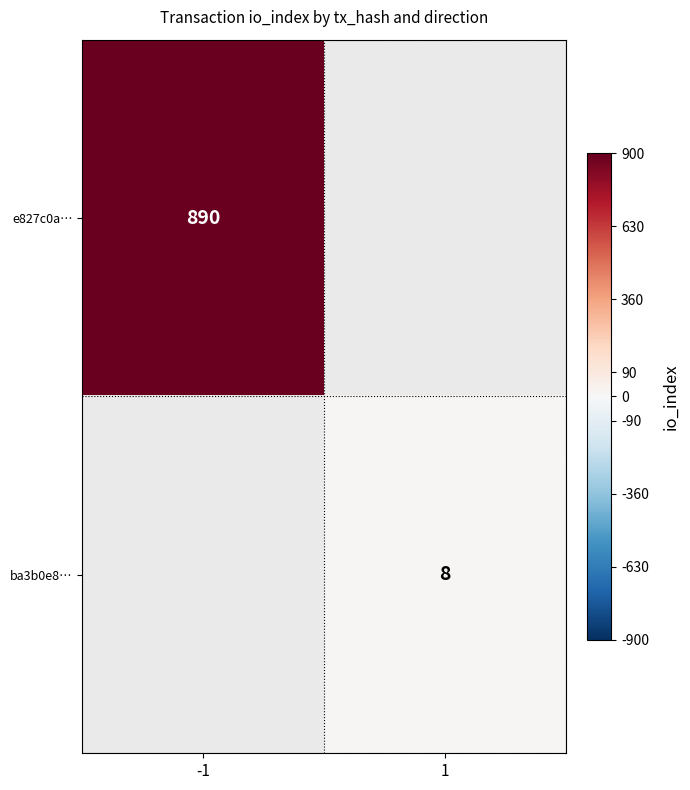

The e827c0a… series shows 1366 at -1. True or false?

False